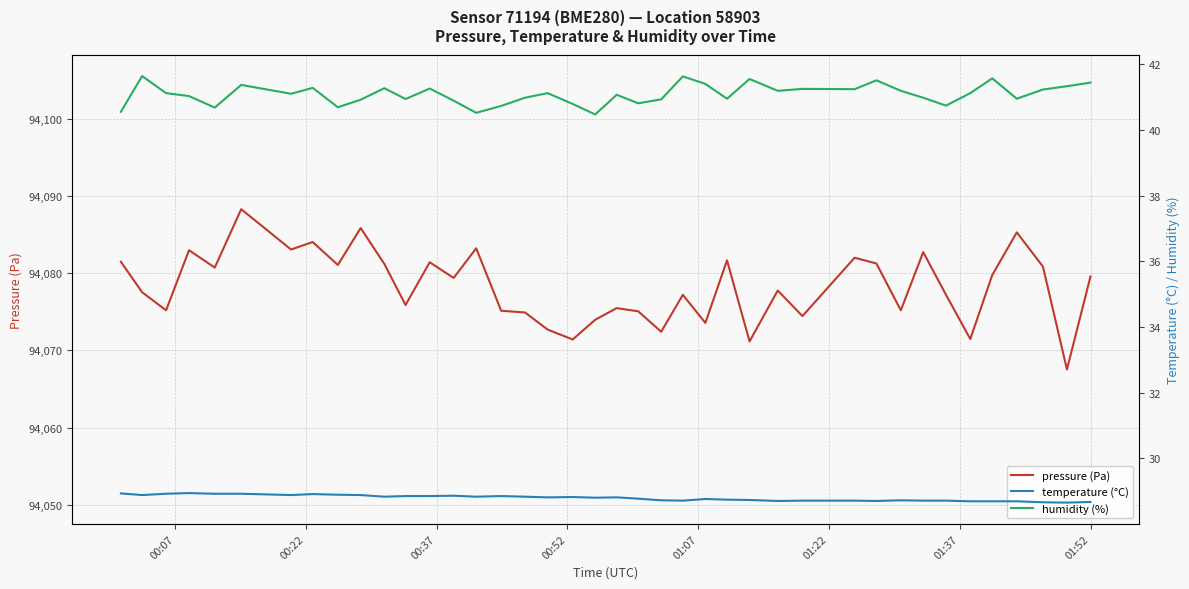

What is the minimum value for pressure (Pa)?

94067.5